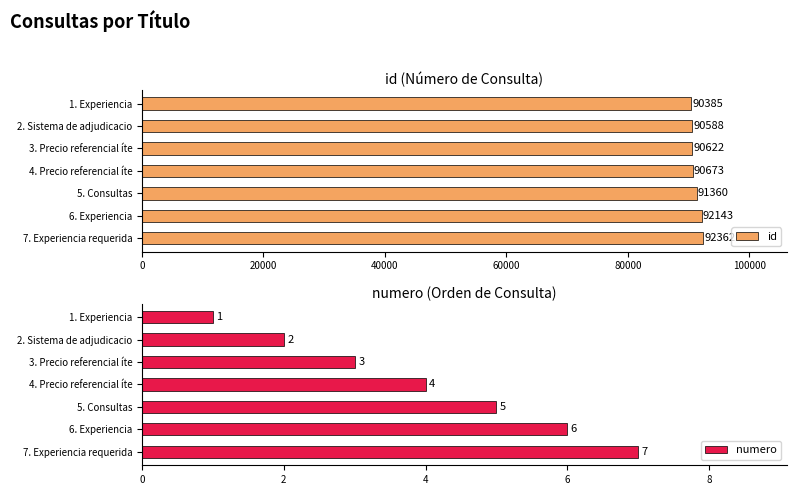

Count the number of categories in the chart.

7